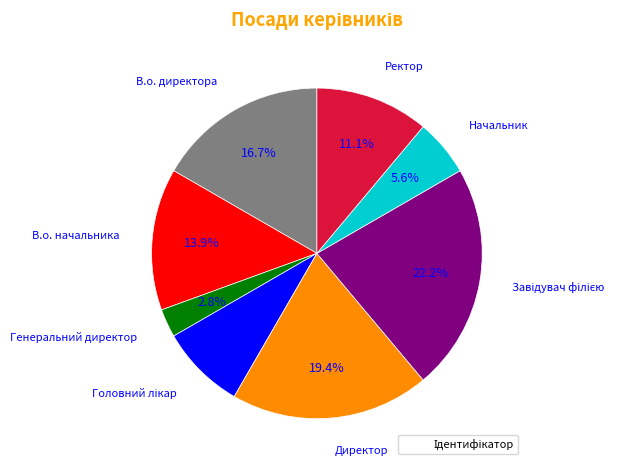

Is there a majority slice in this chart?

No